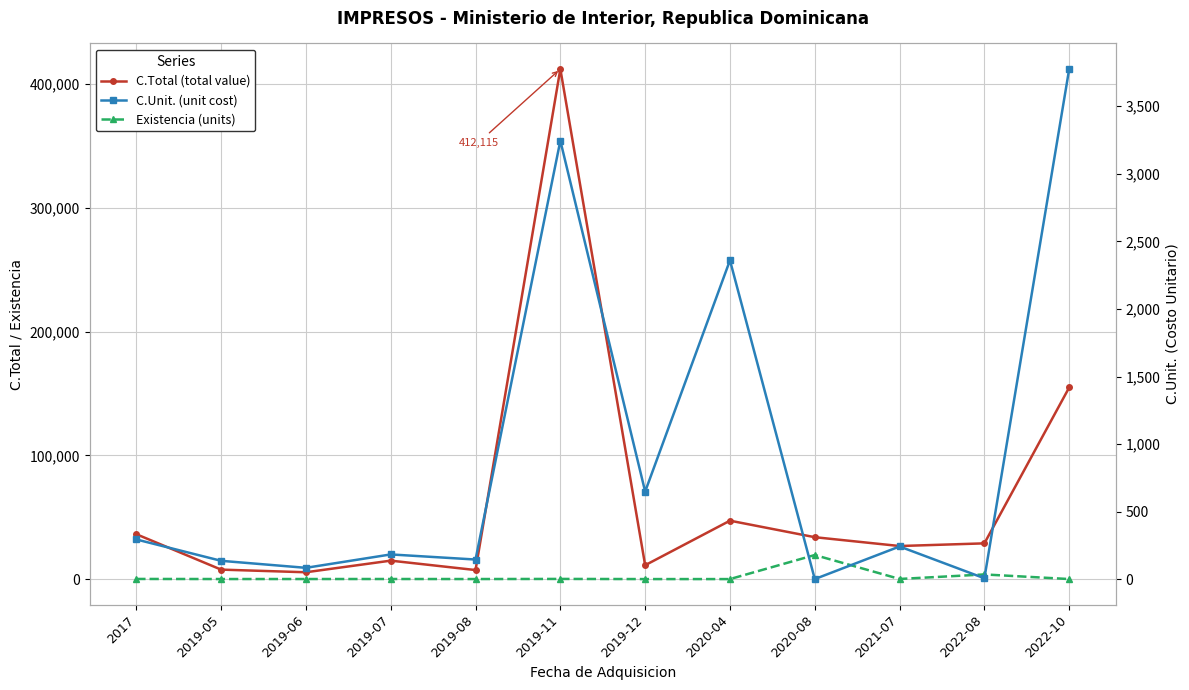

Rank the categories by C.Unit. (unit cost) value from highest to lowest.

2022-10, 2019-11, 2020-04, 2019-12, 2017, 2021-07, 2019-07, 2019-08, 2019-05, 2019-06, 2022-08, 2020-08